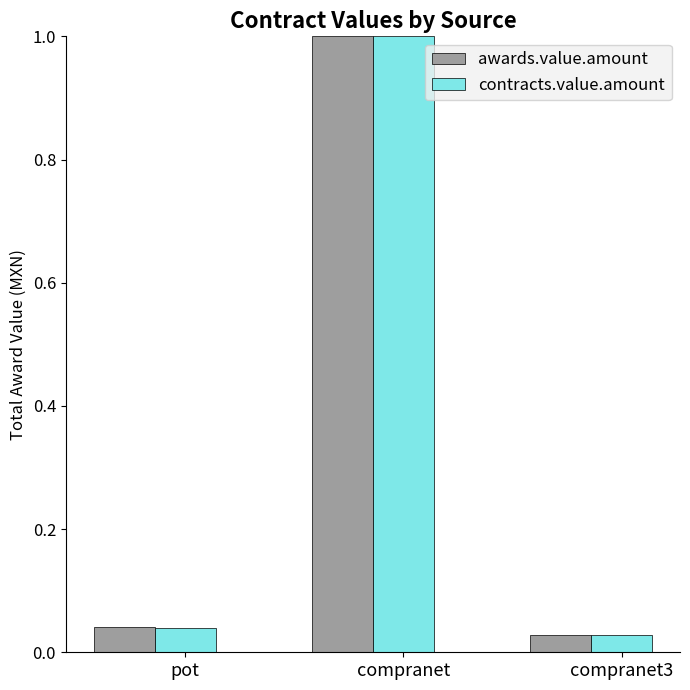

How many bars are there in each group?

2